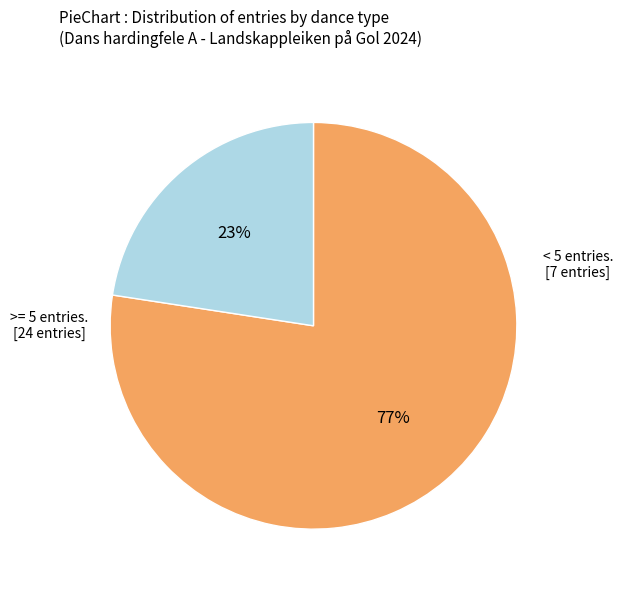

Is there a majority slice in this chart?

Yes